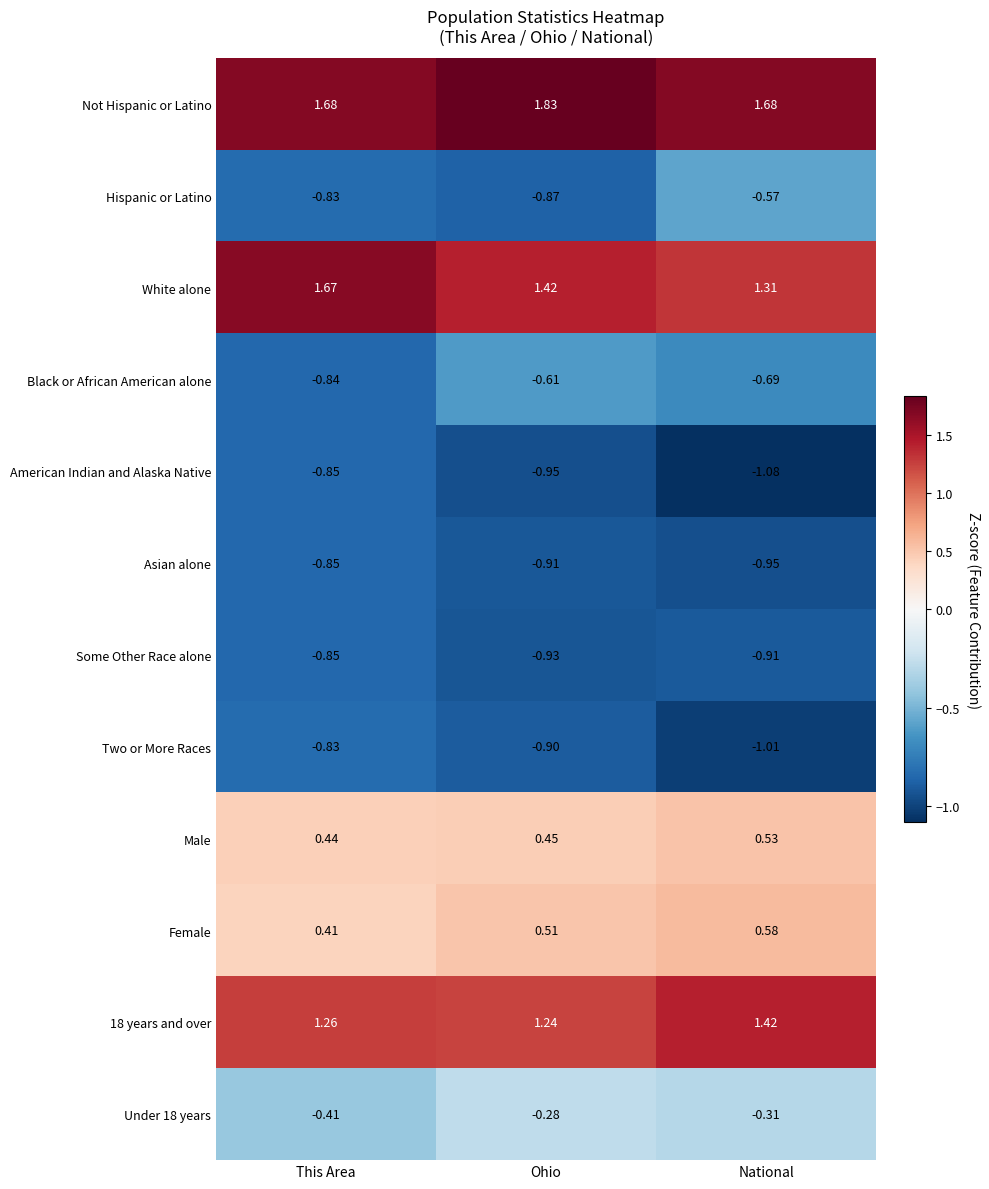

What is the difference between the highest and lowest values at This Area?

2.5